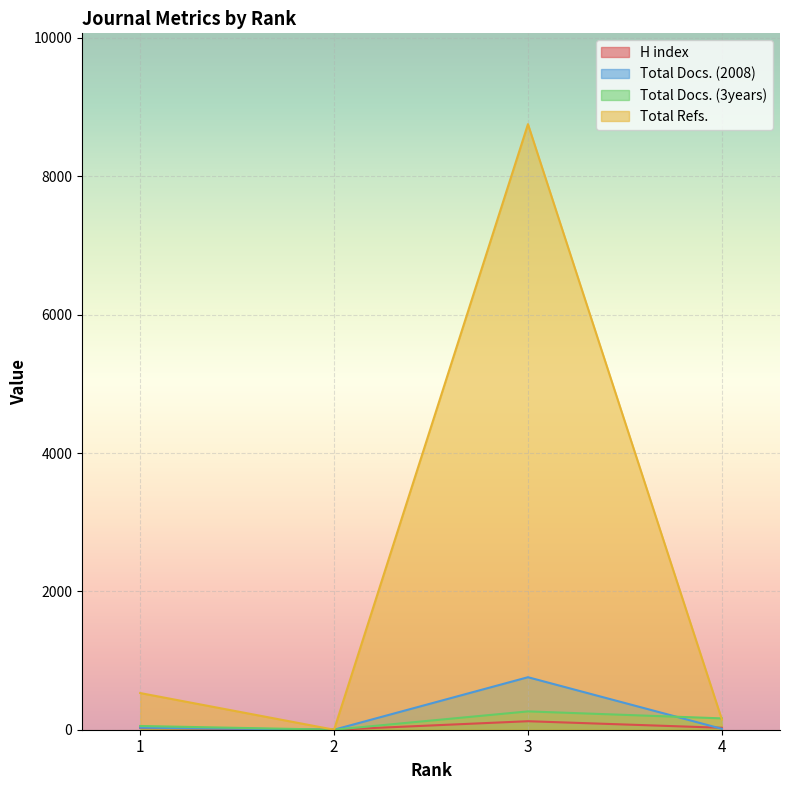

Which has a higher value, 1 or 4?

4